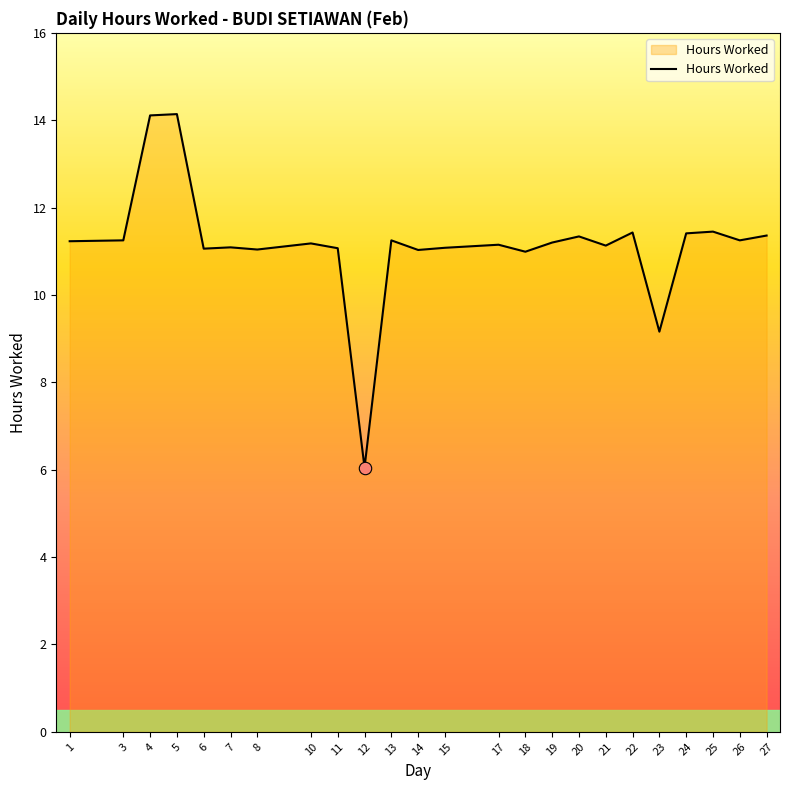

What is the ratio of the value at 20 to the value at 14?

1.0